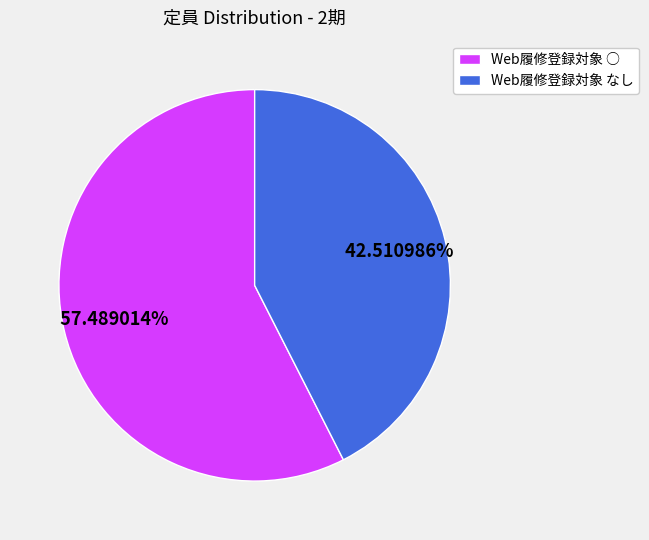

Approximately how many times larger is the value at Web履修登録対象 なし compared to Web履修登録対象 ○?

0.7